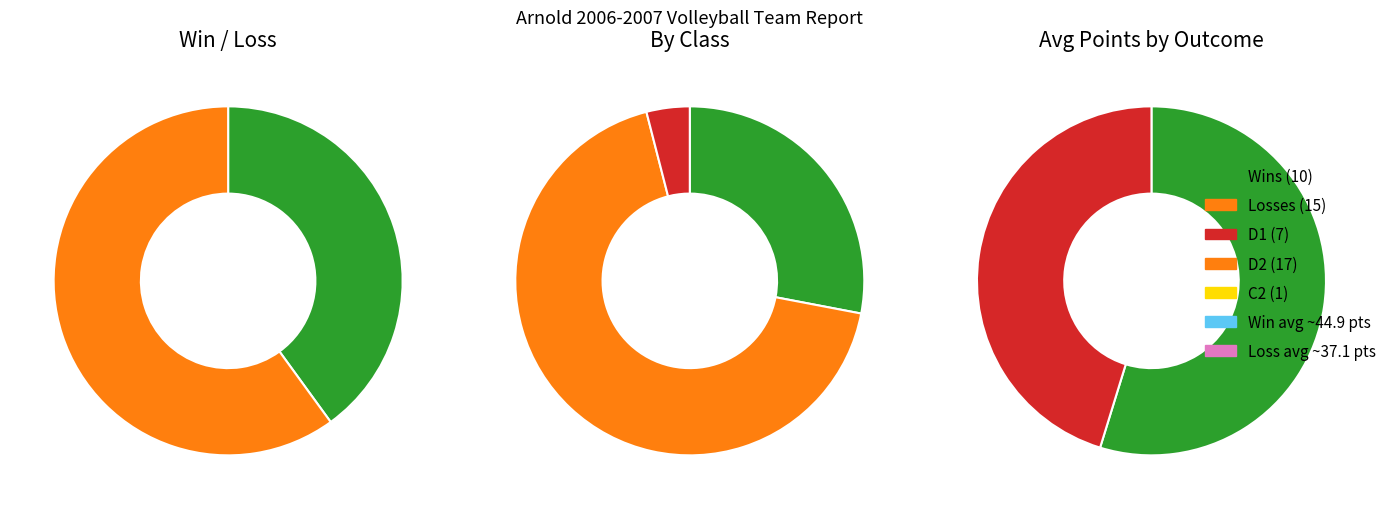

Which category has the smallest portion of the pie?

W